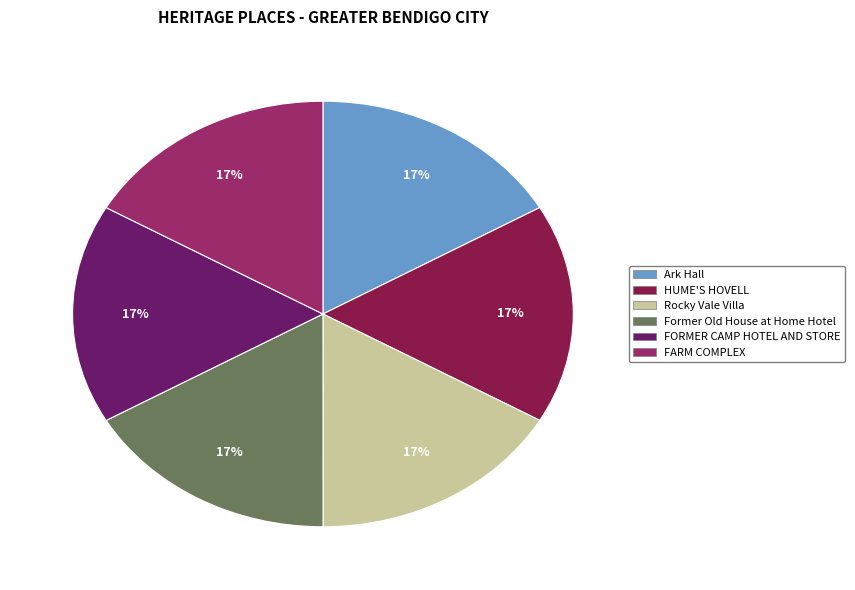

To the nearest percent, what is the combined percentage of Ark Hall and Rocky Vale Villa?

33%